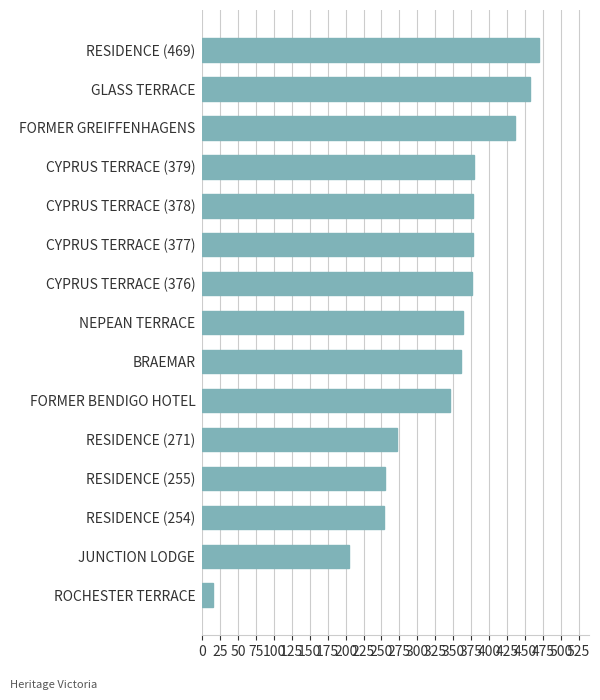

The value at CYPRUS TERRACE (378) is 378. True or false?

True